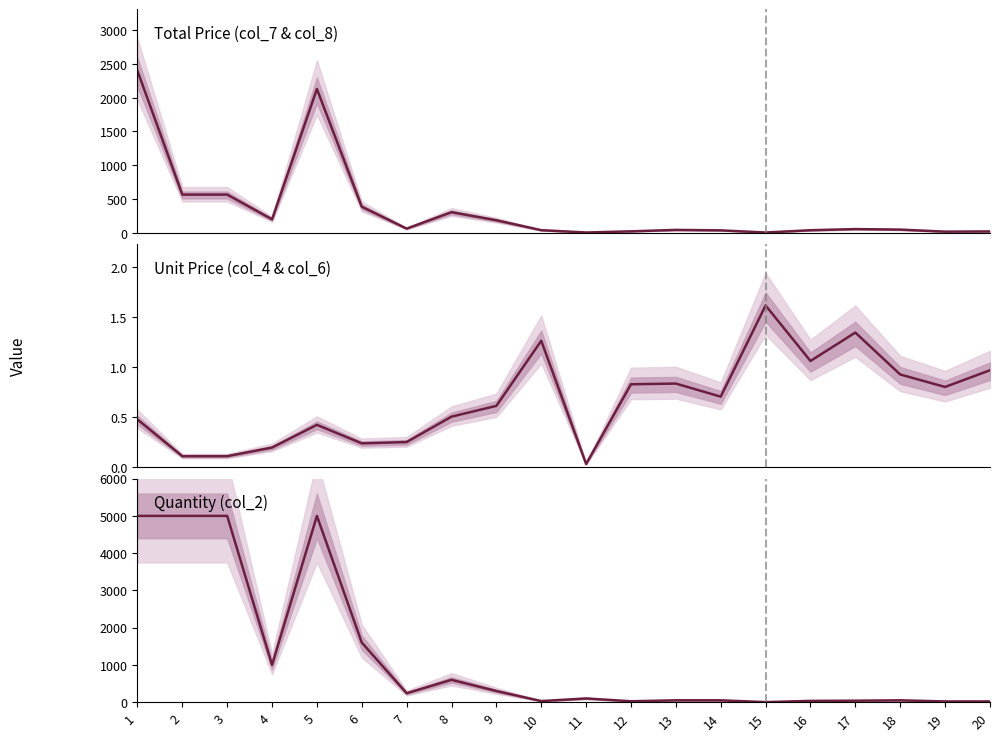

Reading right to left, transcribe all the data shown in this chart.

col_7: 20=19.4	19=16.1	18=46.5	17=54.0	16=37.3	15=3.2	14=35.4	13=42.0	12=20.8	11=3.5	10=38.0	9=184.8	8=304.8	7=61.0	6=385.6	5=2130.0	4=199.0	3=565.0	2=565.0	1=2400.0
col_4: 20=1.0	19=0.8	18=0.9	17=1.3	16=1.1	15=1.6	14=0.7	13=0.8	12=0.8	11=0.0	10=1.3	9=0.6	8=0.5	7=0.3	6=0.2	5=0.4	4=0.2	3=0.1	2=0.1	1=0.5
col_2: 20=20.0	19=20.0	18=50.0	17=40.0	16=35.0	15=2.0	14=50.0	13=50.0	12=25.0	11=100.0	10=30.0	9=300.0	8=600.0	7=240.0	6=1600.0	5=5000.0	4=1000.0	3=5000.0	2=5000.0	1=5000.0